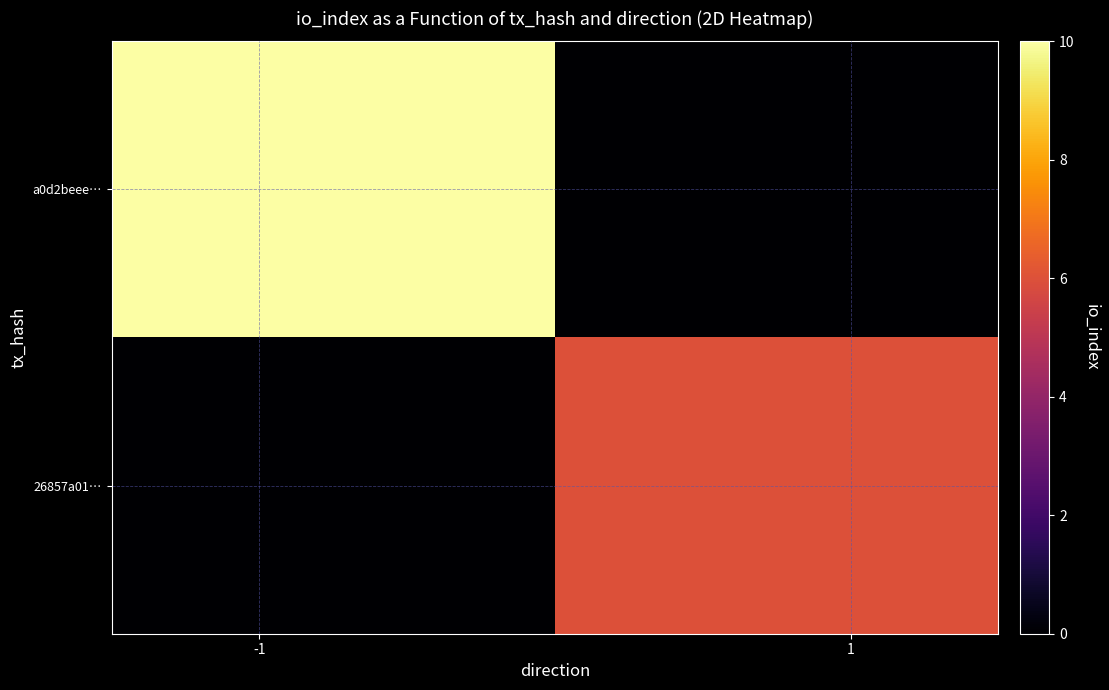

How many data points does each series have?

2